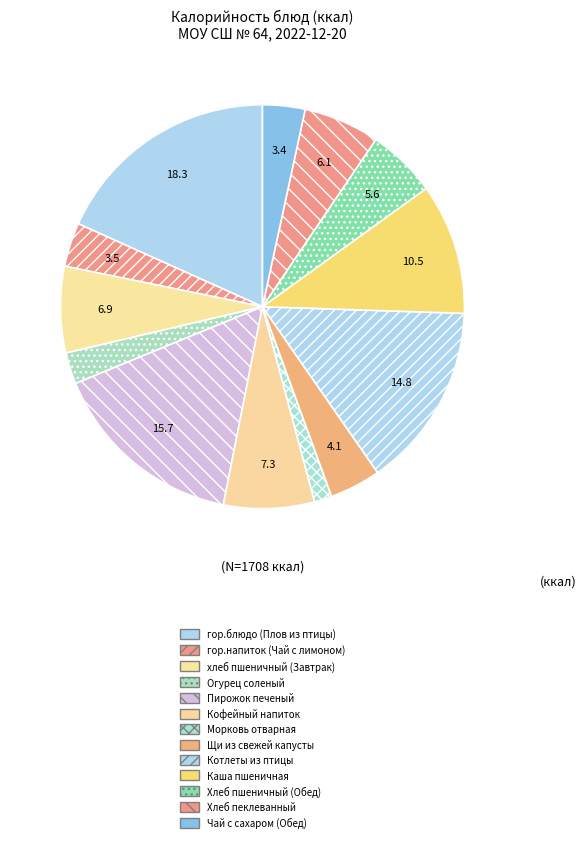

What is the largest slice in the pie chart?

гор.блюдо (Плов из птицы)